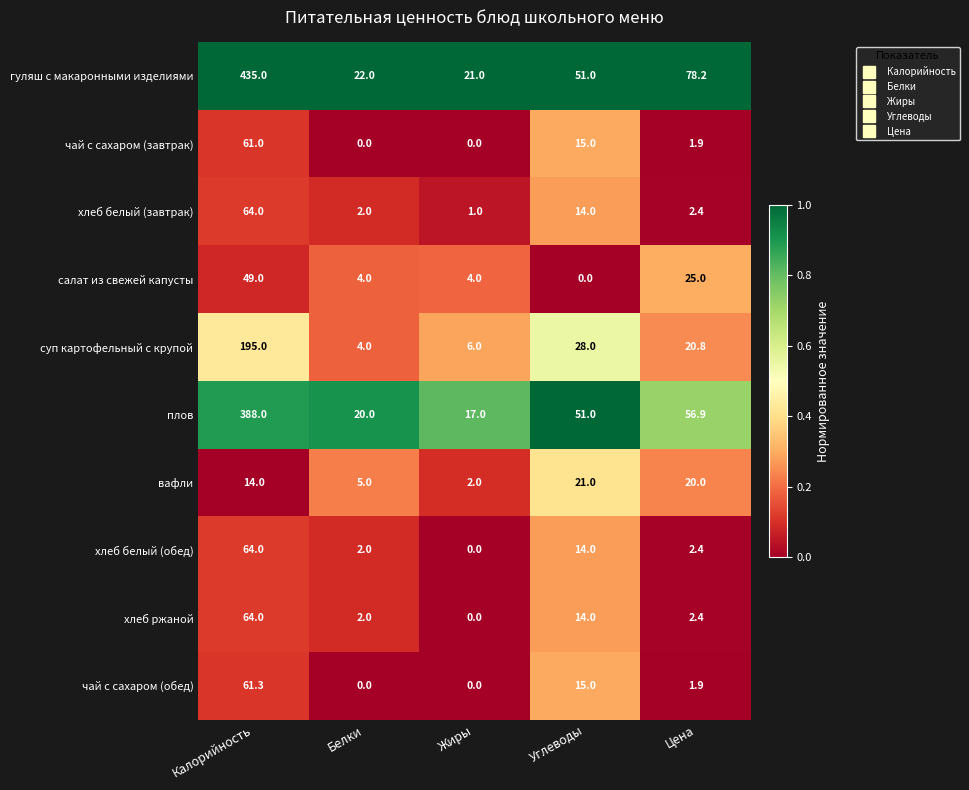

What is the spread (max minus min) of values at Белки?

22.0